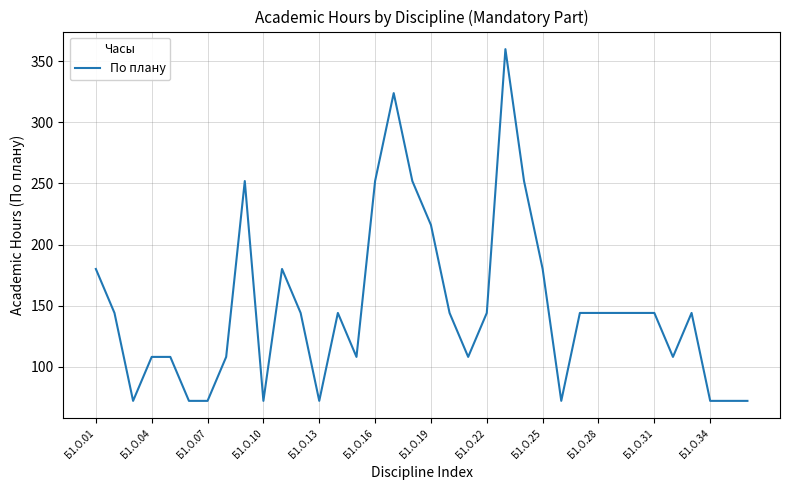

What is the difference between the maximum and minimum values?

288